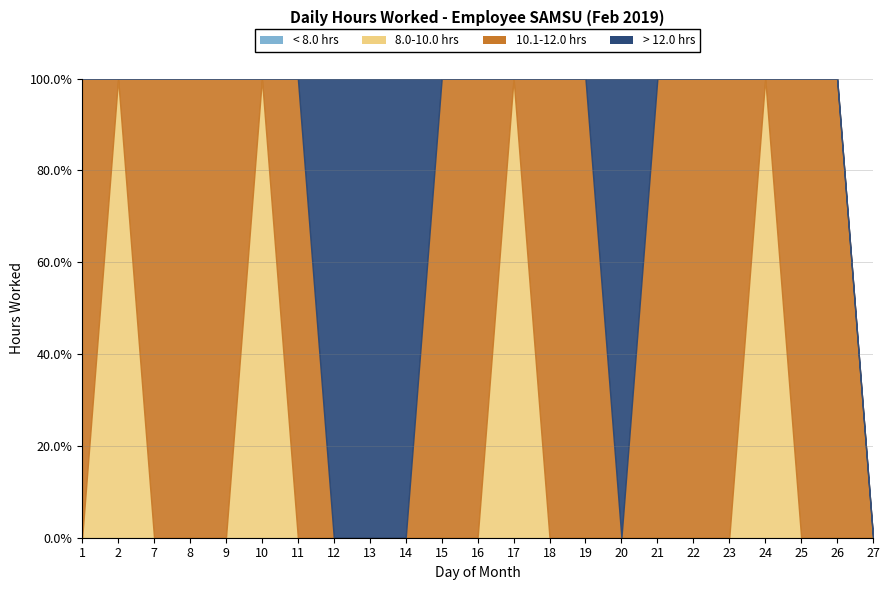

Which series has the largest total across all categories?

10.1-12.0 hrs